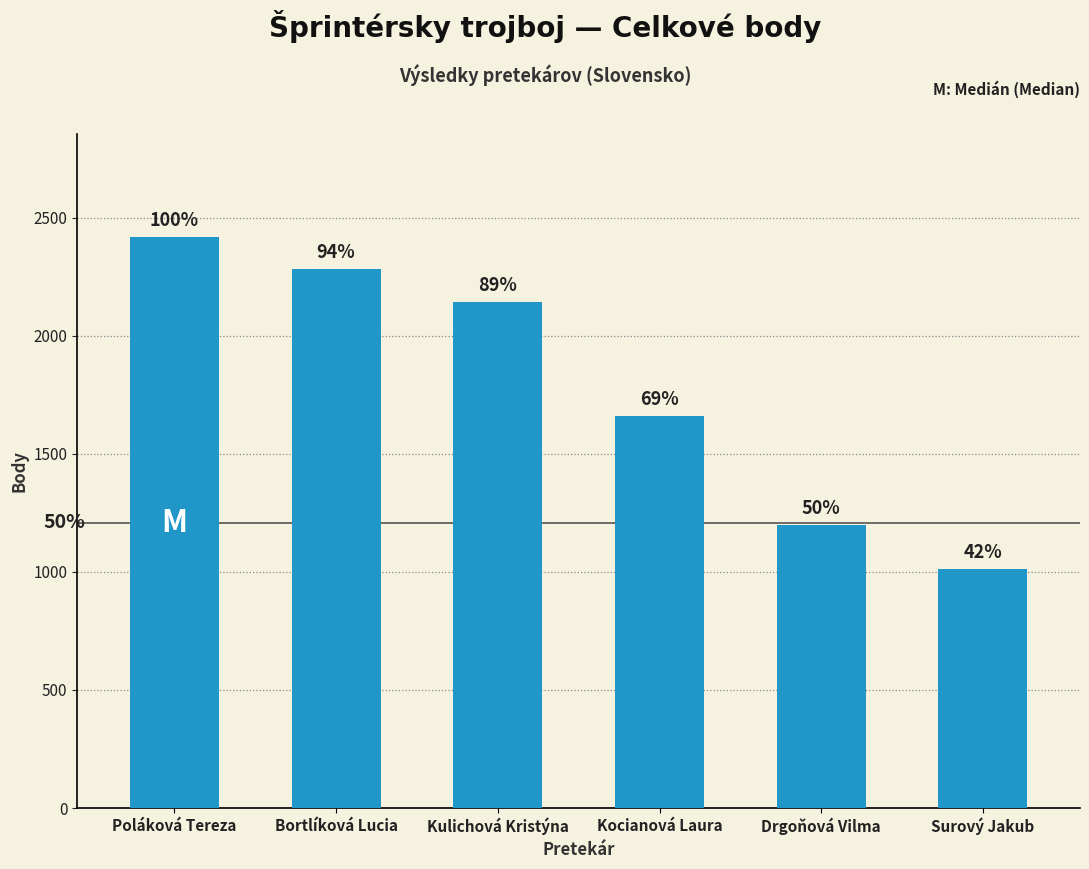

What is the sum of the values at Kulichová Kristýna and Poláková Tereza?

4561